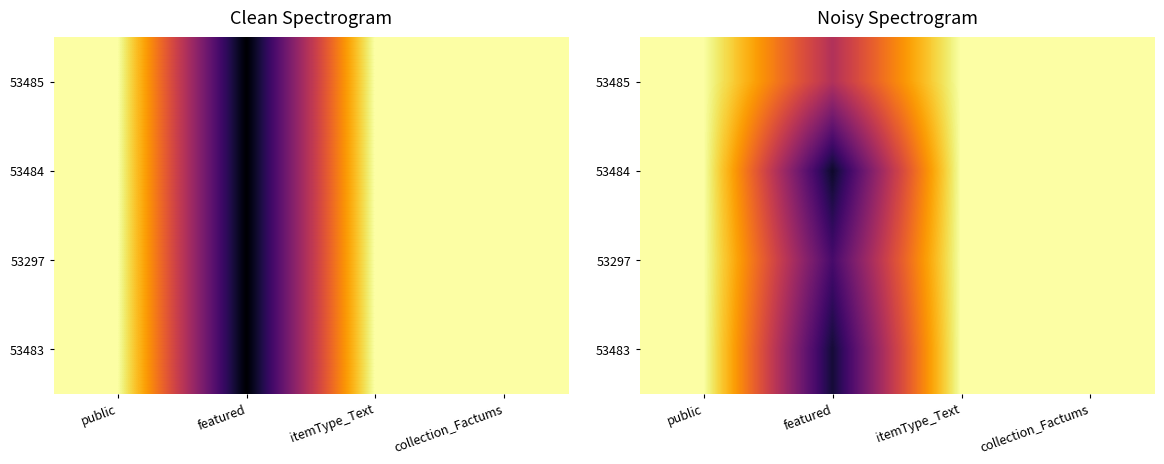

Between collection_Factums and featured, which is larger?

collection_Factums